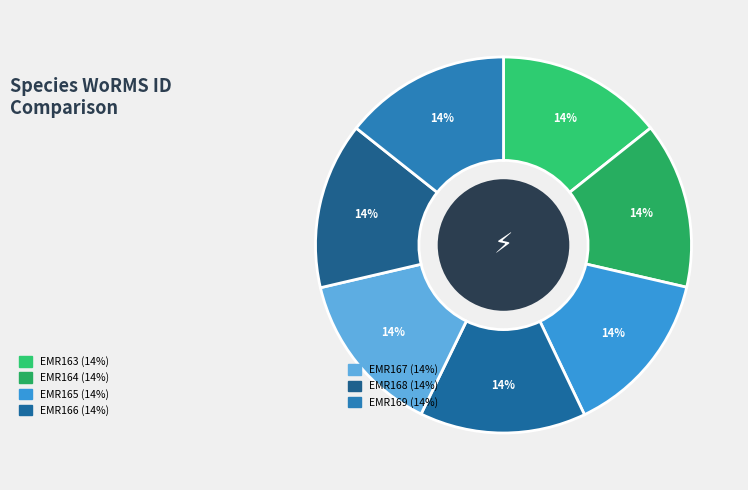

How many slices are in this pie chart?

7